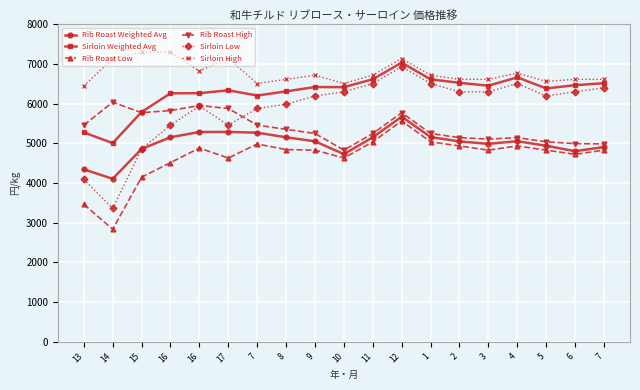

What is the sum of the Sirloin High values at 4 and 12?

13913